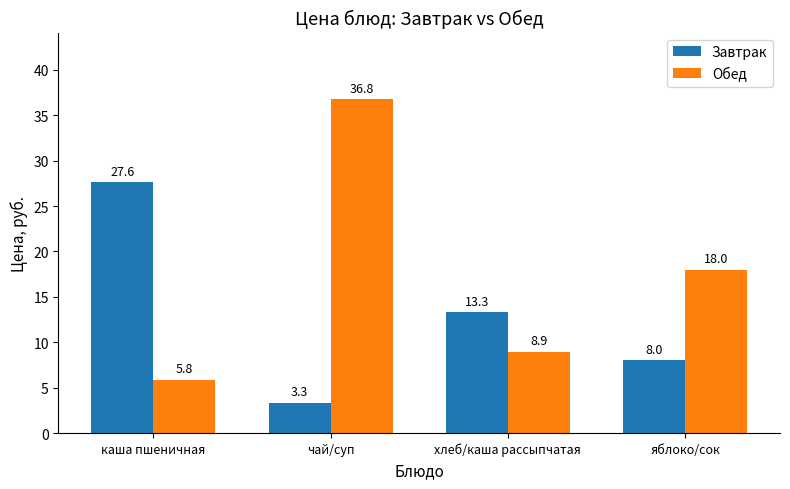

At хлеб/каша рассыпчатая, list the series in order from largest to smallest.

Завтрак, Обед